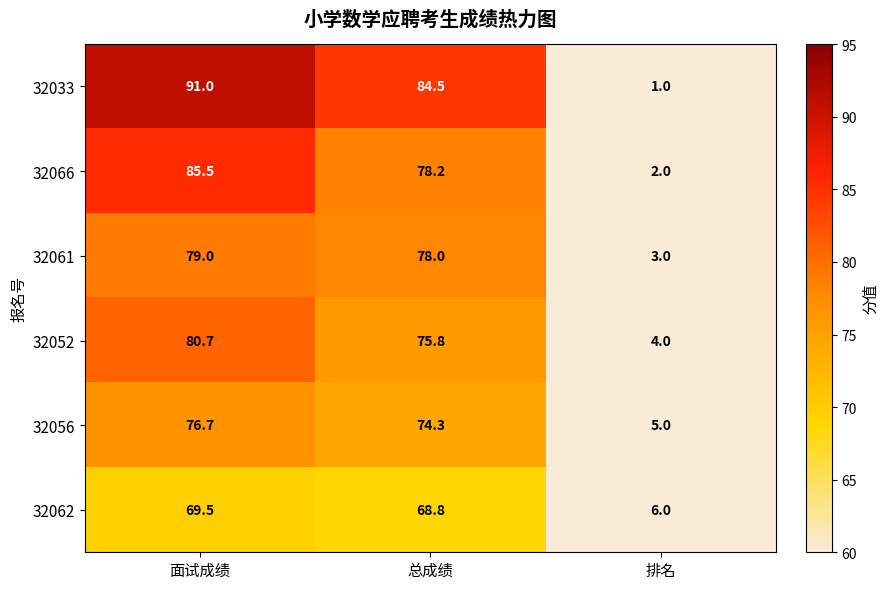

Reading left to right, what are all the values shown in this chart?

32033: 面试成绩=91.0	总成绩=84.5	排名=1.0
32066: 面试成绩=85.5	总成绩=78.2	排名=2.0
32061: 面试成绩=79.0	总成绩=78.0	排名=3.0
32052: 面试成绩=80.7	总成绩=75.8	排名=4.0
32056: 面试成绩=76.7	总成绩=74.3	排名=5.0
32062: 面试成绩=69.5	总成绩=68.8	排名=6.0